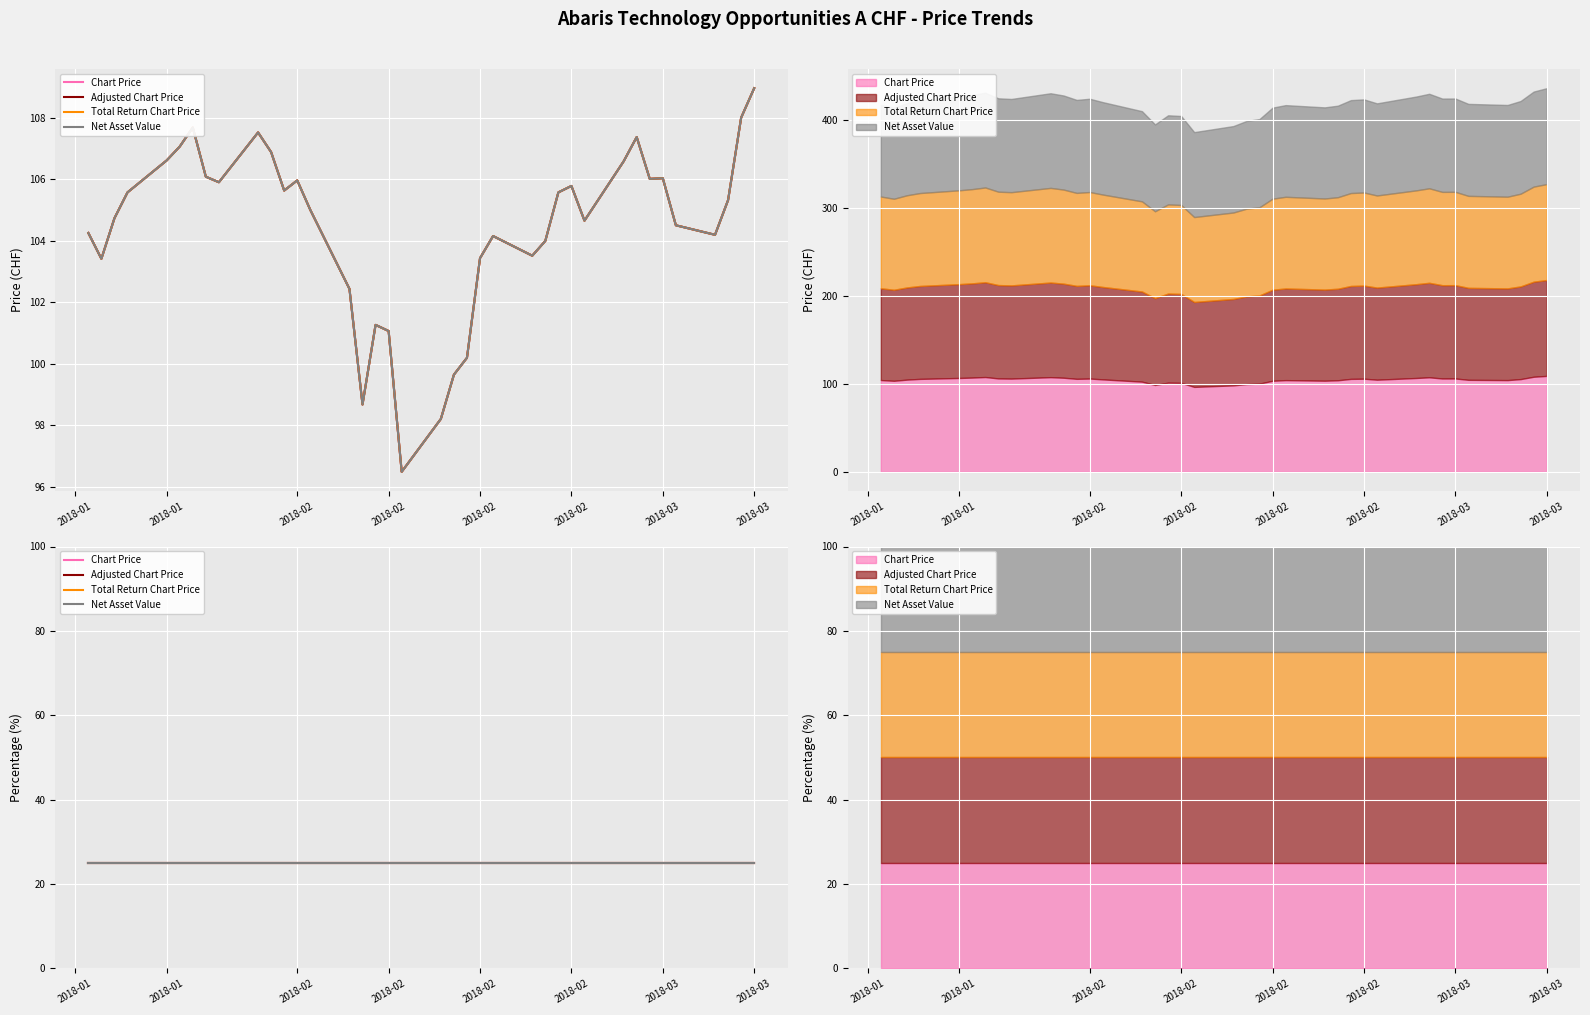

Rank the categories by Net Asset Value value from highest to lowest.

2018-03-08, 2018-03-07, 2018-01-24, 2018-01-29, 2018-02-27, 2018-01-23, 2018-01-30, 2018-01-22, 2018-02-26, 2018-01-25, 2018-03-01, 2018-02-28, 2018-02-01, 2018-01-26, 2018-02-22, 2018-01-31, 2018-01-19, 2018-02-21, 2018-03-06, 2018-02-02, 2018-01-18, 2018-02-23, 2018-03-02, 2018-01-16, 2018-03-05, 2018-02-16, 2018-02-20, 2018-02-19, 2018-02-15, 2018-01-17, 2018-02-05, 2018-02-07, 2018-02-08, 2018-02-14, 2018-02-13, 2018-02-06, 2018-02-12, 2018-02-09